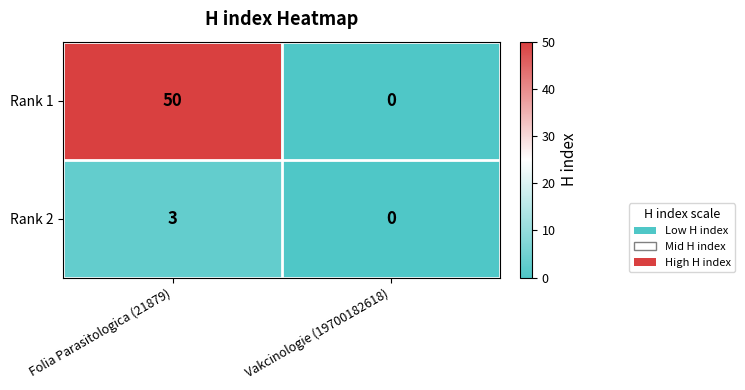

List the series in order of their overall mean, highest first.

Rank 1, Rank 2